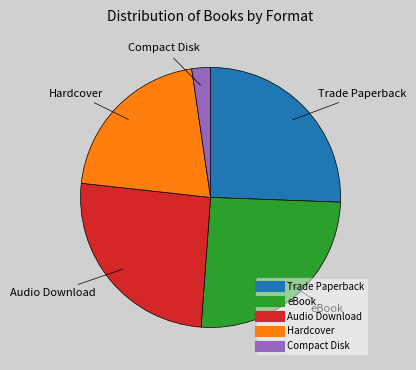

Is there a majority slice in this chart?

No